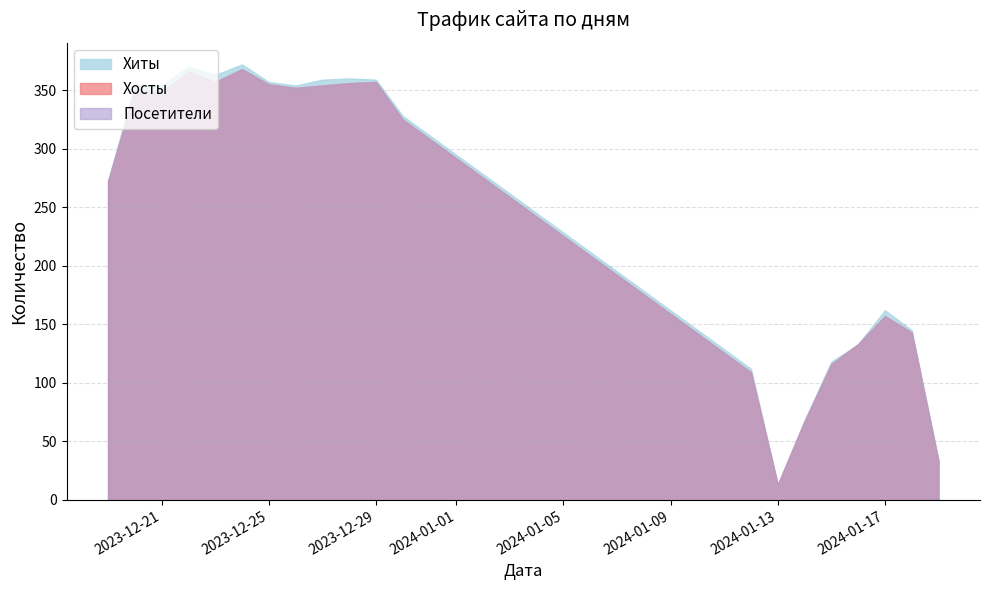

Is it true that Хиты equals 39 at 2024-01-14?

False